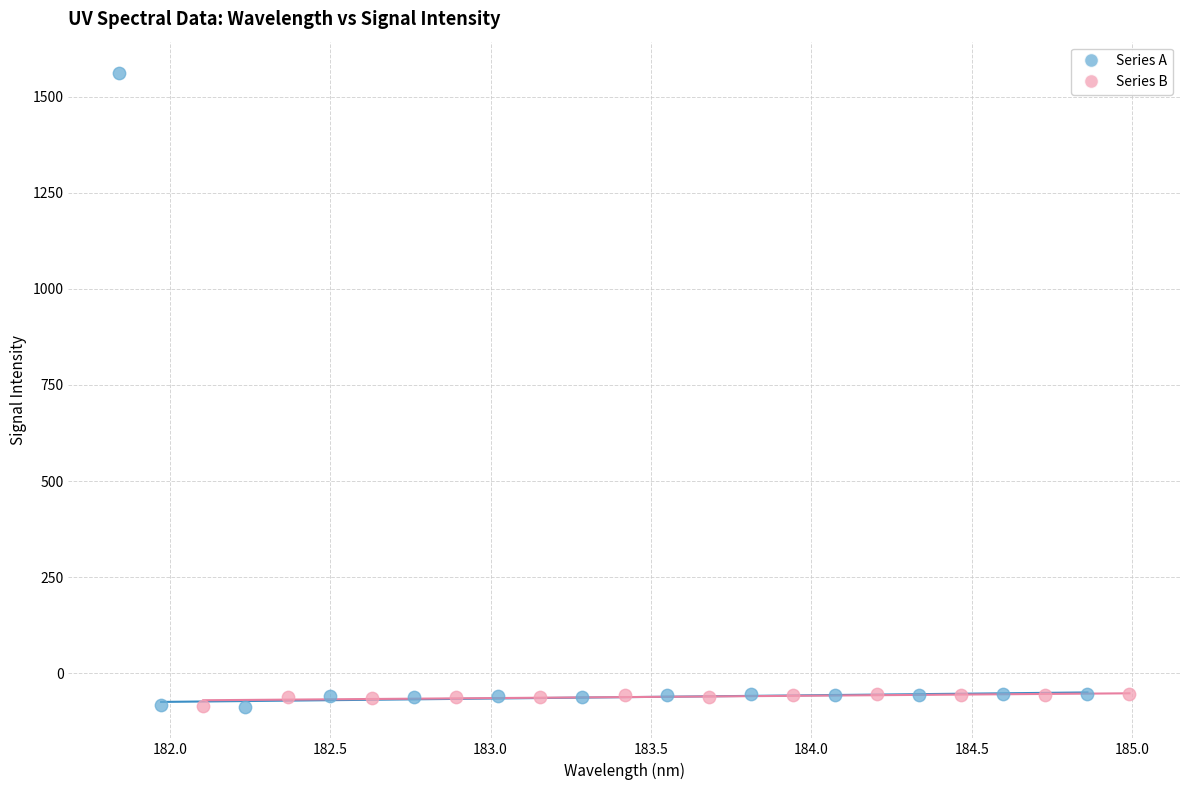

Which series contains the highest Y value?

Series A